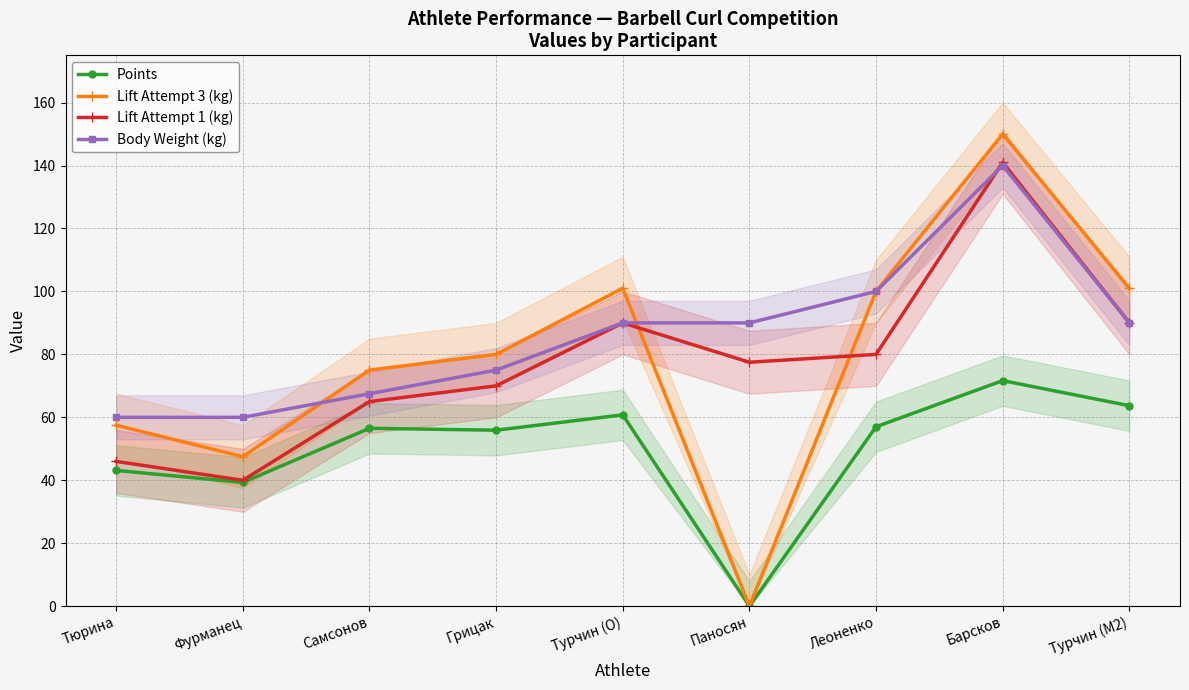

Which series has the largest total across all categories?

Body Weight (kg)